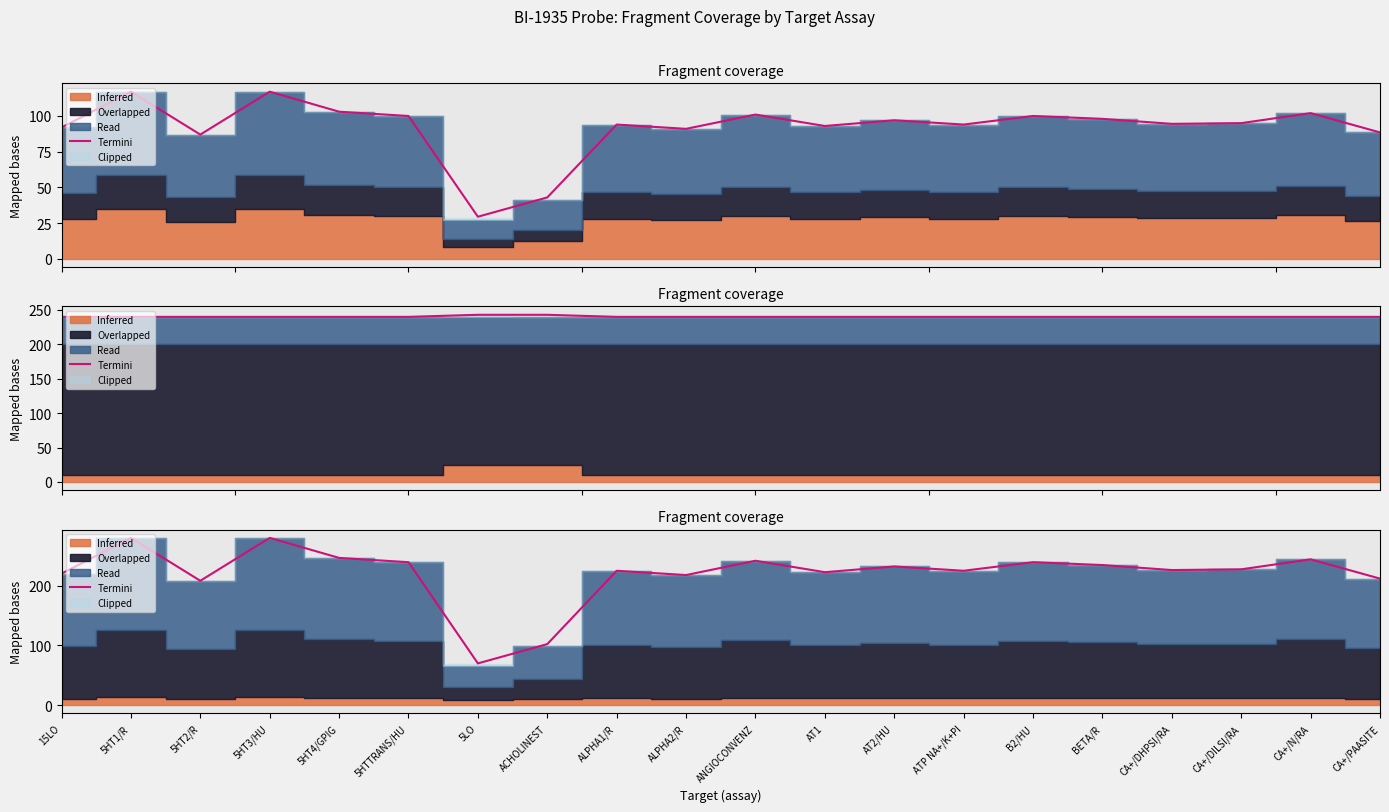

How many lines are shown in the chart?

1